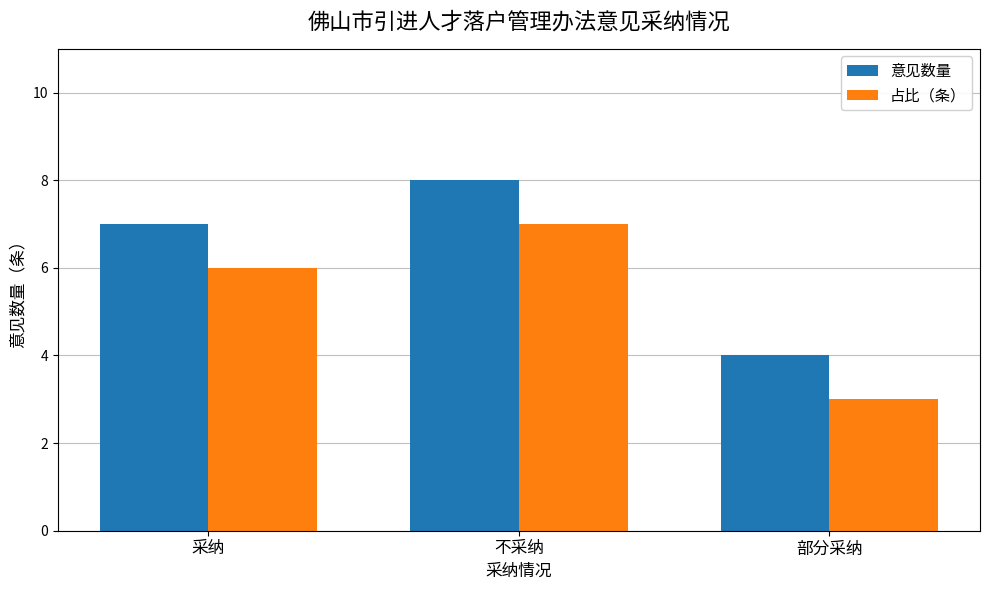

What is the label of the 2nd bar from the right?

不采纳